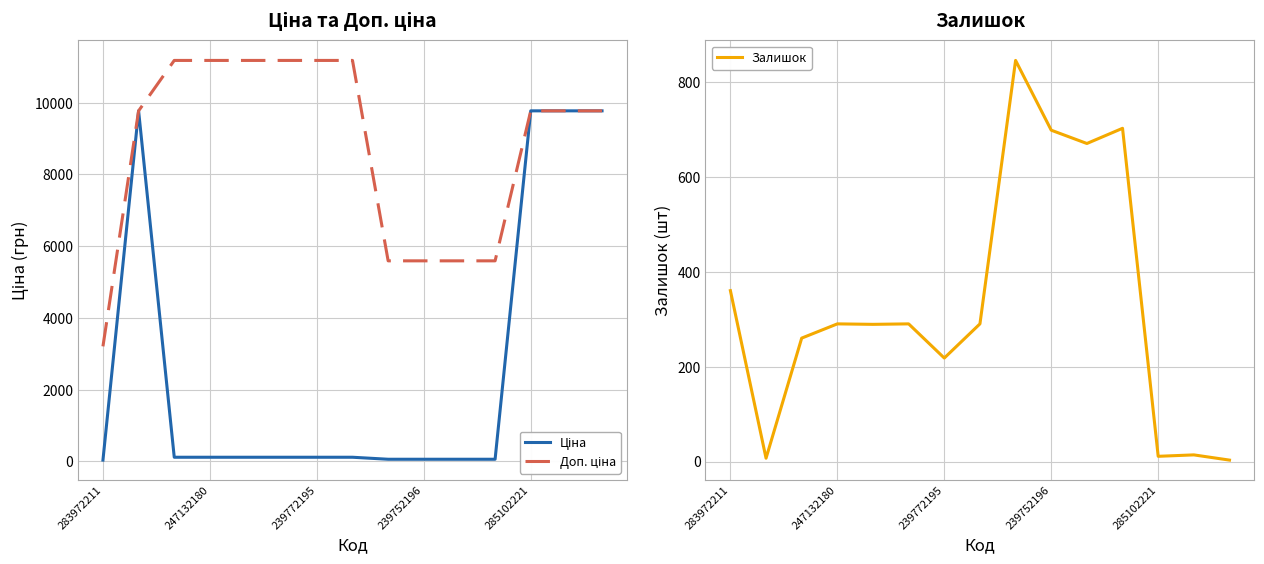

Does the chart have visible grid lines?

Yes